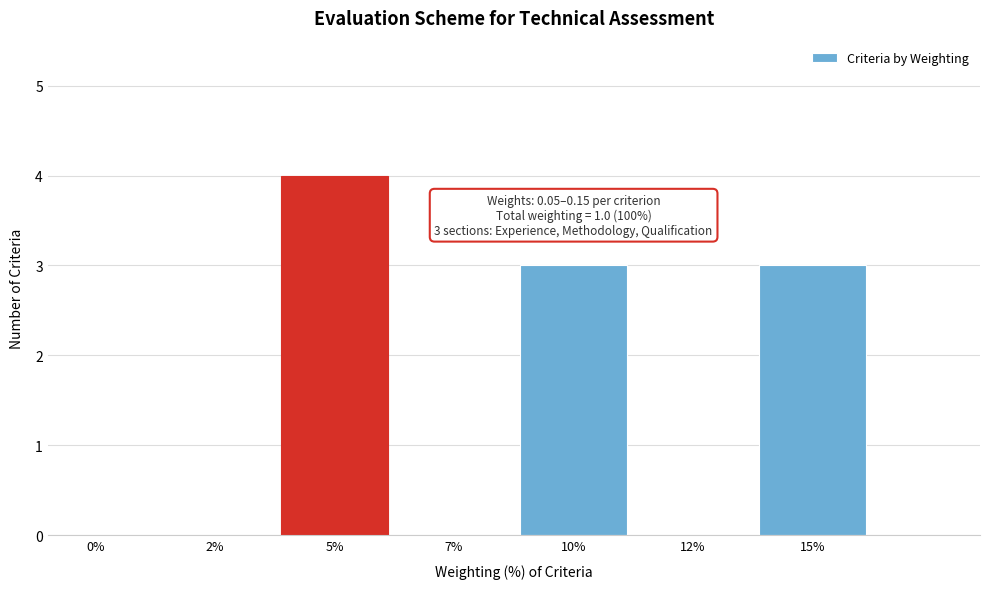

Reading right to left, extract all data points from this chart.

15%=3	12%=0	10%=3	7%=0	5%=4	2%=0	0%=0